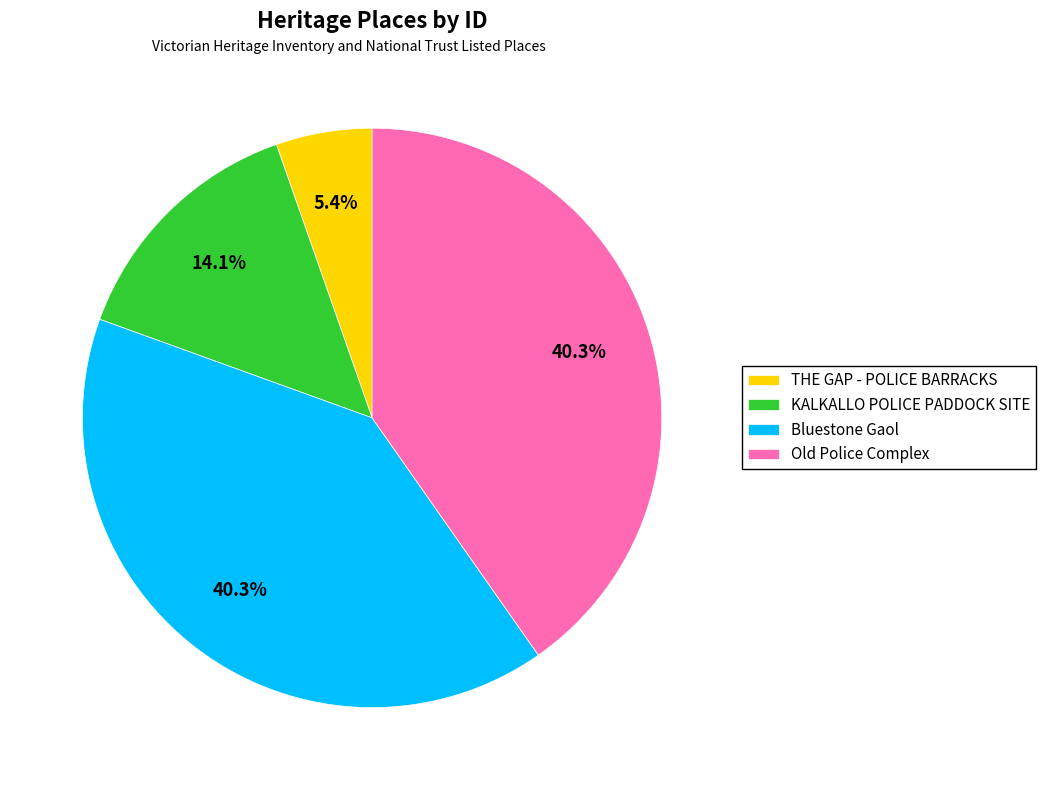

Is there any slice that represents more than half of the pie?

No